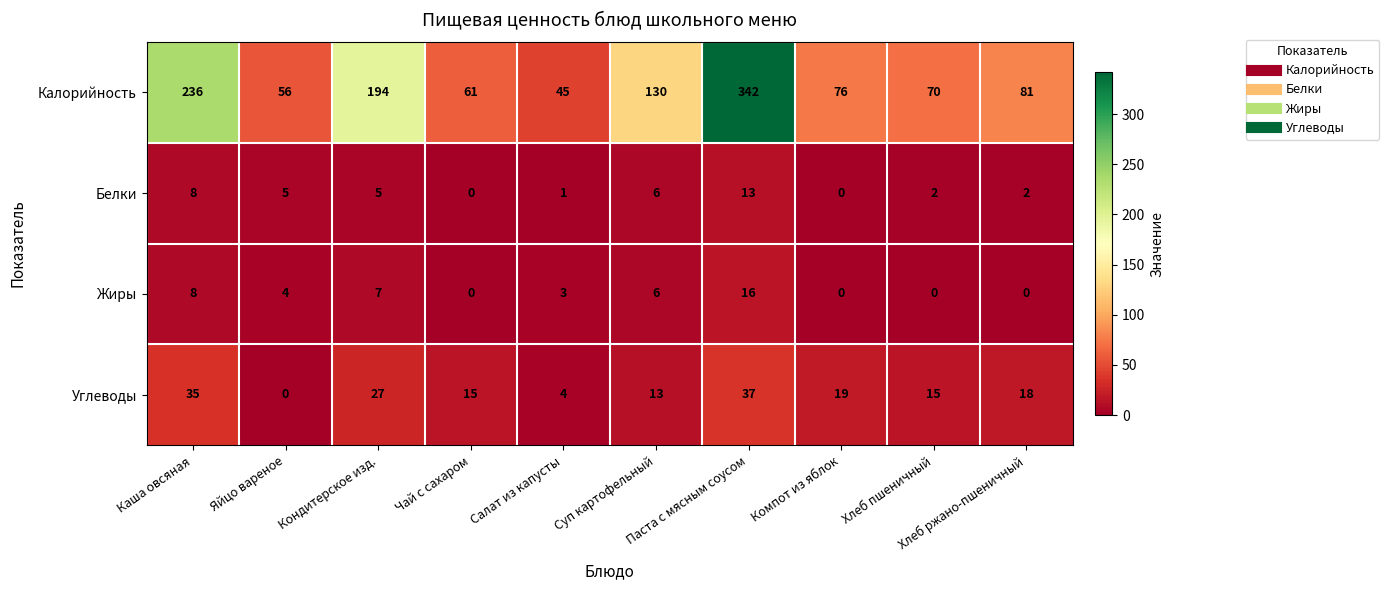

What is the difference between the maximum and second lowest values in the Углеводы series?

33